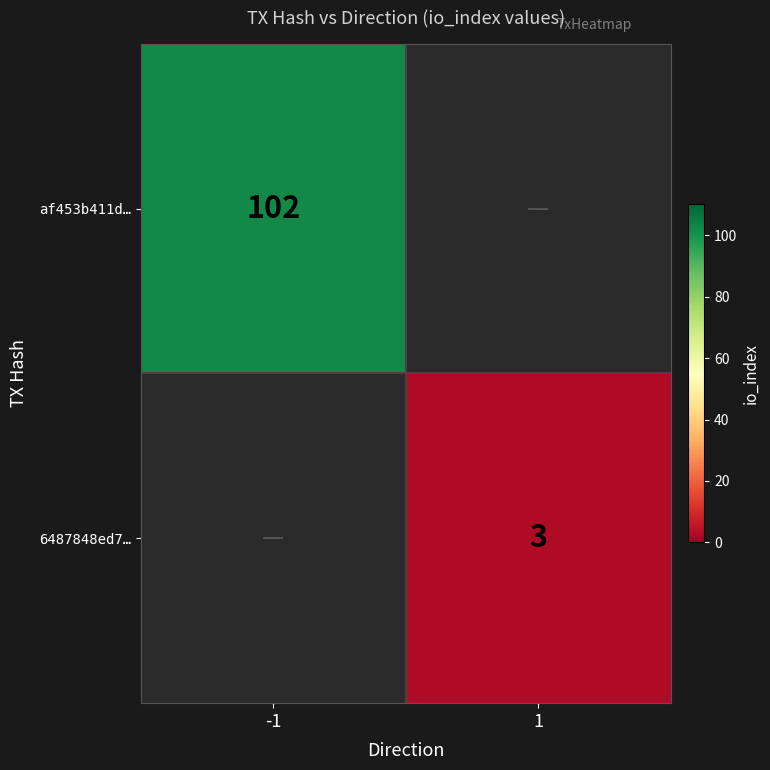

Is it true that 6487848ed7… equals 2 at 1?

False